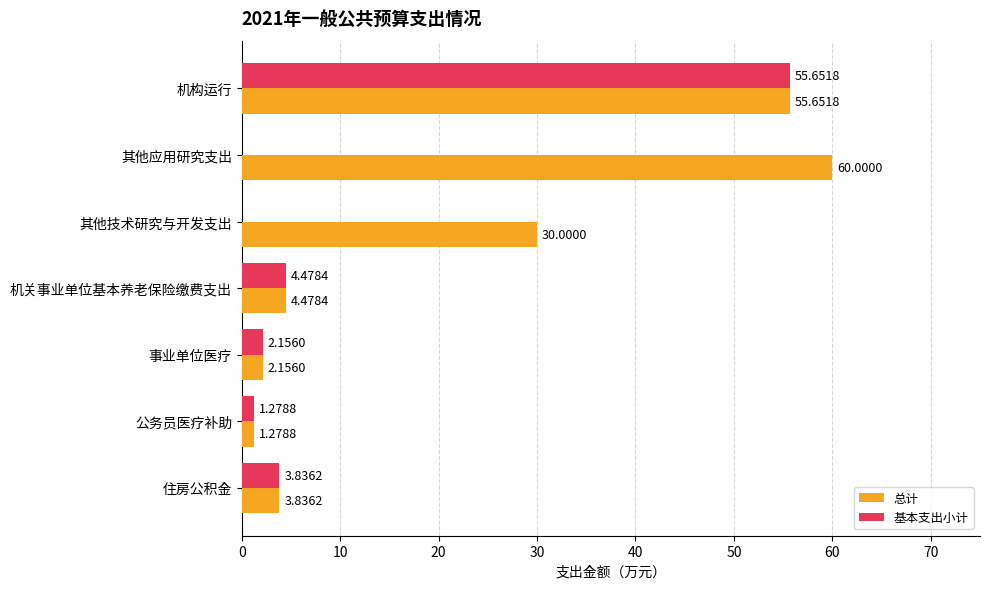

At which category does the chart reach its peak across all series?

其他应用研究支出